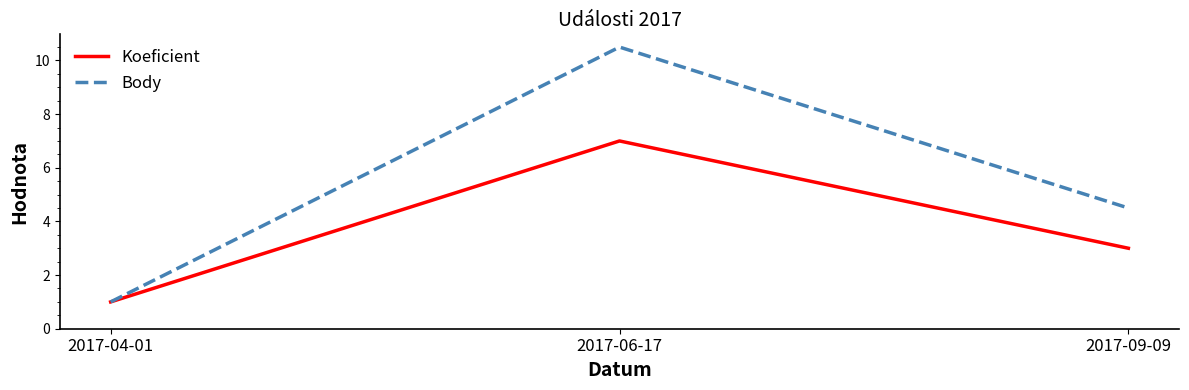

Reading right to left, list all the values displayed in this chart.

Koeficient: 2017-09-09=3.0	2017-06-17=7.0	2017-04-01=1.0
Body: 2017-09-09=4.5	2017-06-17=10.5	2017-04-01=1.0